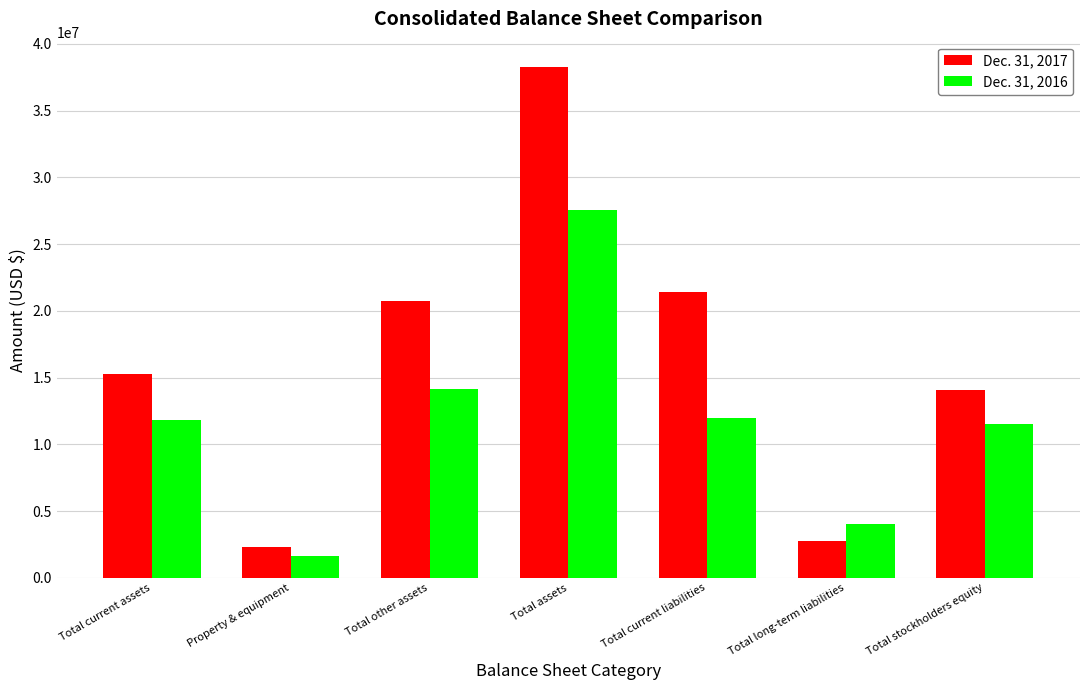

The value of Dec. 31, 2016 at Total other assets is 6235080. True or false?

False